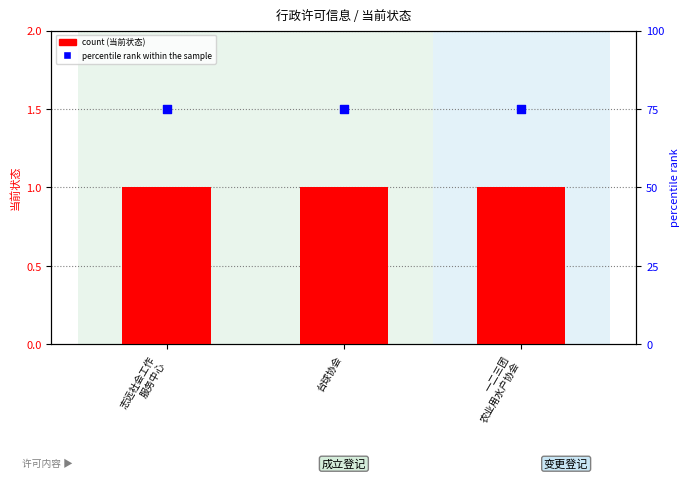

Is the value of 当前状态 (count) at 一二三团
农业用水户协会 greater than the value of percentile rank within the sample at 一二三团
农业用水户协会?

No